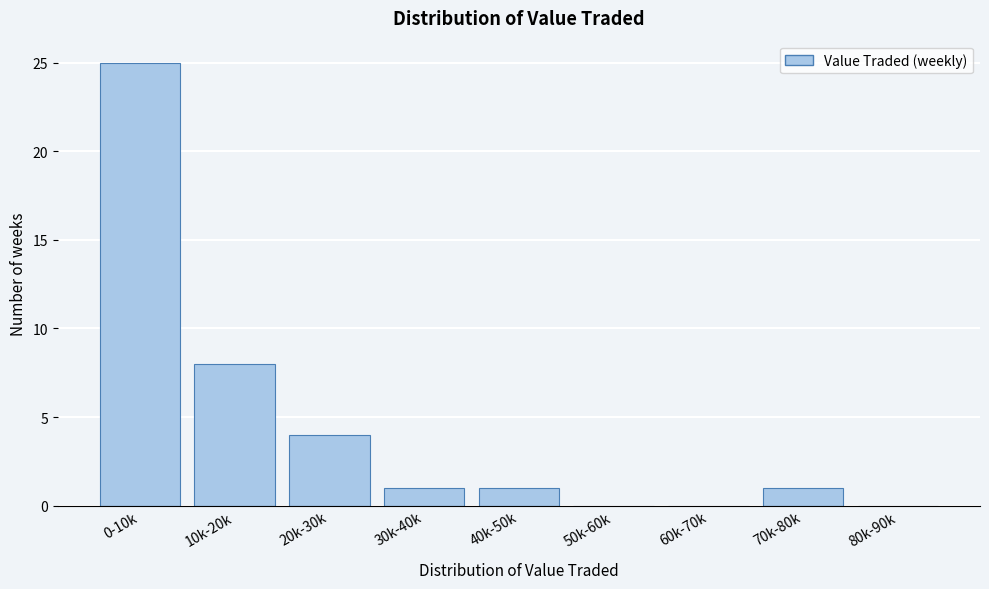

Reading right to left, list all the values displayed in this chart.

80k-90k=0	70k-80k=1	60k-70k=0	50k-60k=0	40k-50k=1	30k-40k=1	20k-30k=4	10k-20k=8	0-10k=25